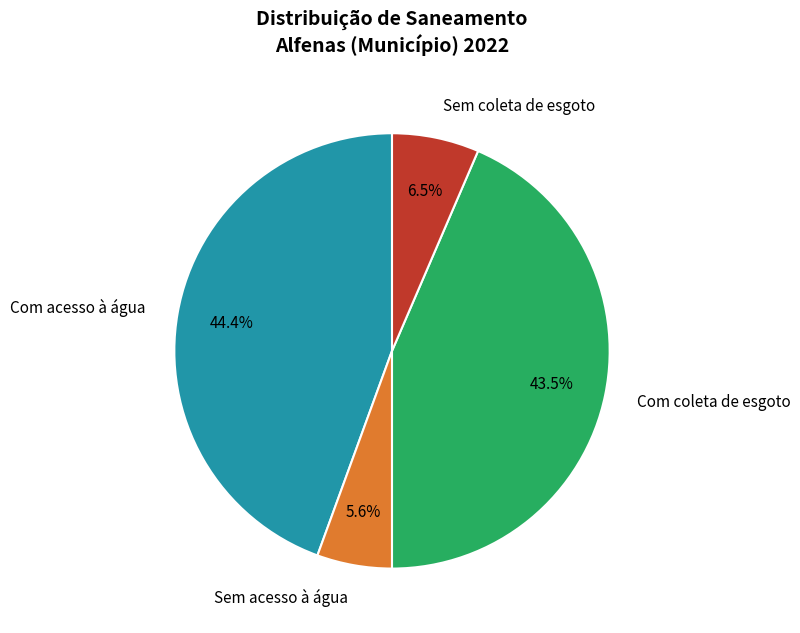

Which has a higher value, Com coleta de esgoto or Sem coleta de esgoto?

Com coleta de esgoto